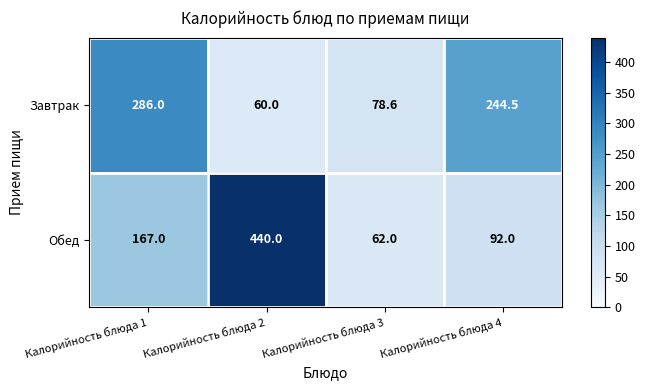

What is the difference between the maximum and second lowest values in the Завтрак series?

207.4